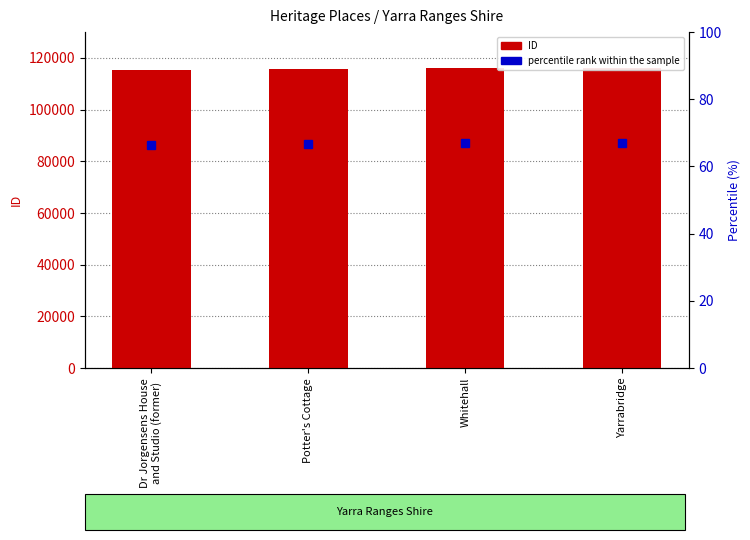

Reading left to right, what are all the values shown in this chart?

Dr Jorgensens House
and Studio (former)=115280	Potter's Cottage=115702	Whitehall=115951	Yarrabridge=115992